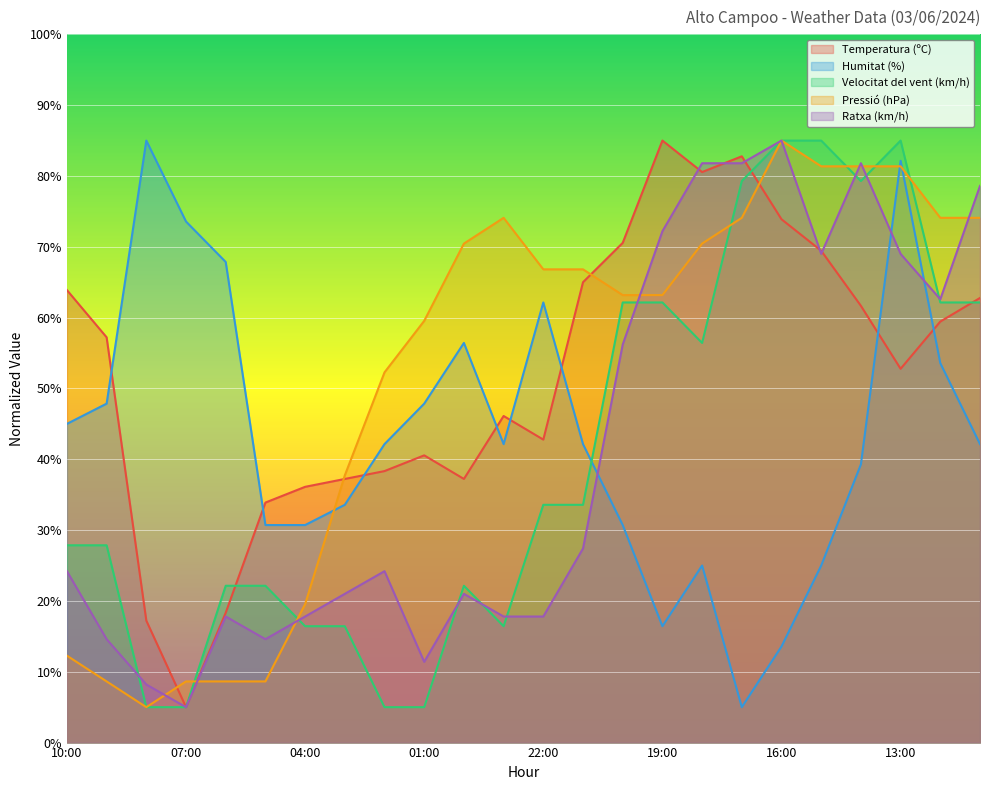

Reading left to right, list all the values displayed in this chart.

Temperatura (ºC): 63.9	57.2	17.2	5.0	18.3	33.9	36.1	37.2	38.3	40.6	37.2	46.1	42.8	65.0	70.6	85.0	80.6	82.8	73.9	69.4	61.7	52.8	59.4	62.8
Humitat (%): 45.0	47.9	85.0	73.6	67.9	30.7	30.7	33.6	42.1	47.9	56.4	42.1	62.1	42.1	30.7	16.4	25.0	5.0	13.6	25.0	39.3	82.1	53.6	42.1
Velocitat del vent (km/h): 27.9	27.9	5.0	5.0	22.1	22.1	16.4	16.4	5.0	5.0	22.1	16.4	33.6	33.6	62.1	62.1	56.4	79.3	85.0	85.0	79.3	85.0	62.1	62.1
Pressió (hPa): 12.3	8.6	5.0	8.6	8.6	8.6	19.5	37.7	52.3	59.5	70.5	74.1	66.8	66.8	63.2	63.2	70.5	74.1	85.0	81.4	81.4	81.4	74.1	74.1
Ratxa (km/h): 24.2	14.6	8.2	5.0	17.8	14.6	17.8	21.0	24.2	11.4	21.0	17.8	17.8	27.4	56.2	72.2	81.8	81.8	85.0	69.0	81.8	69.0	62.6	78.6